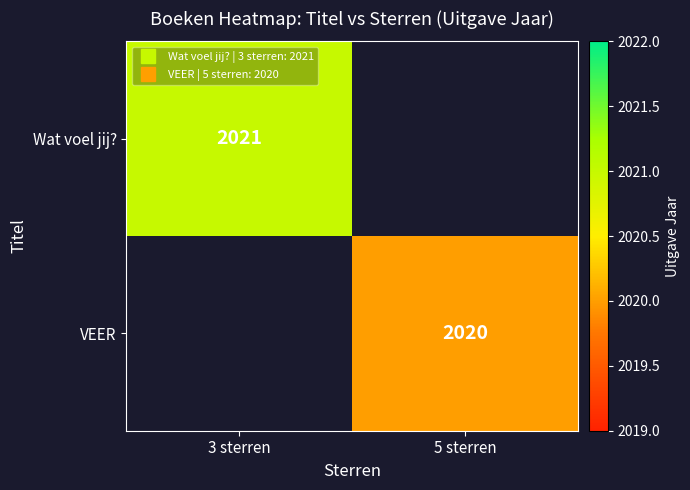

Is the value of Wat voel jij? at 3 sterren greater than the value of VEER at 3 sterren?

No